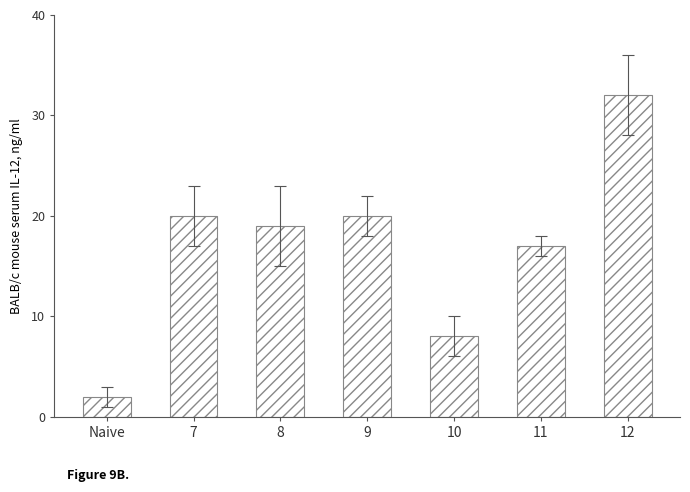

Which has a higher value, Naive or 7?

7